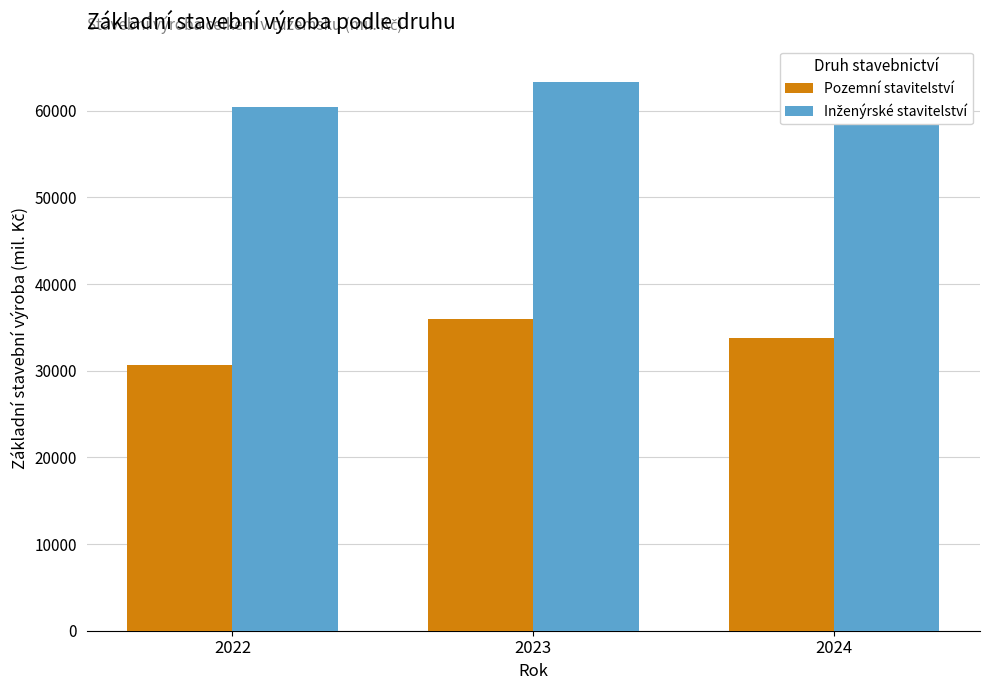

What is the value of the Inženýrské stavitelství bar at the 2nd from the left?

63322